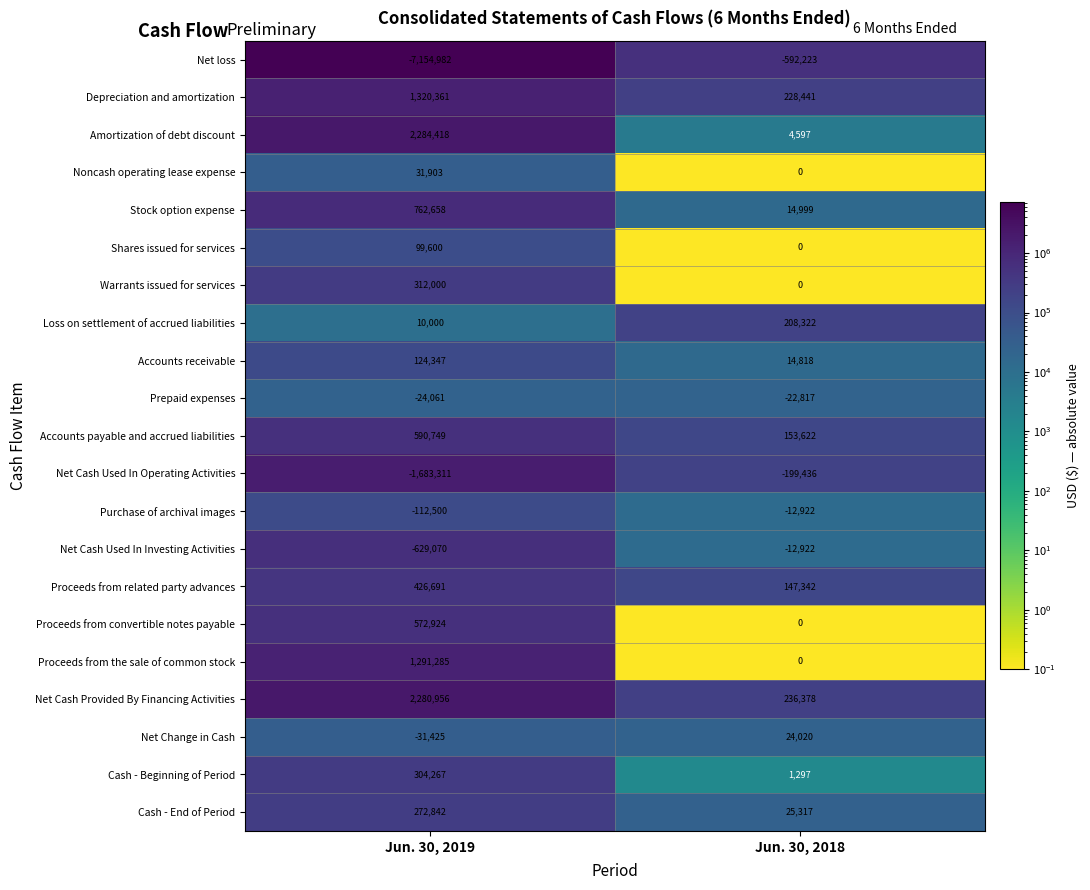

What value does the Cash - End of Period series have at Jun. 30, 2018?

25317